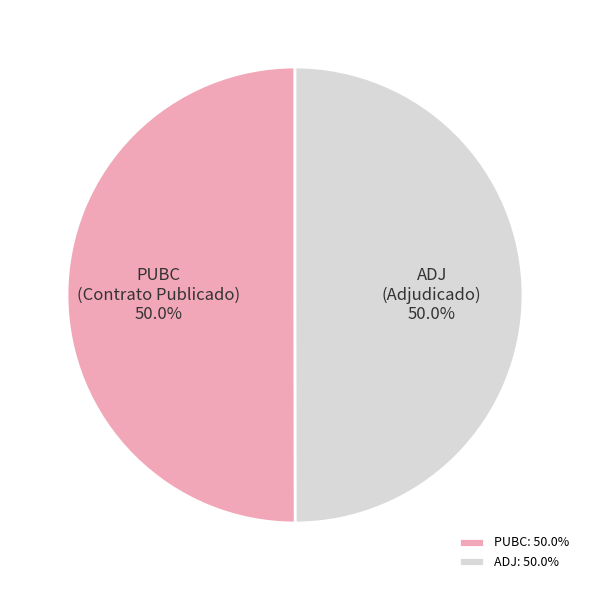

Do ADJ and PUBC together represent more than half of the pie?

Yes